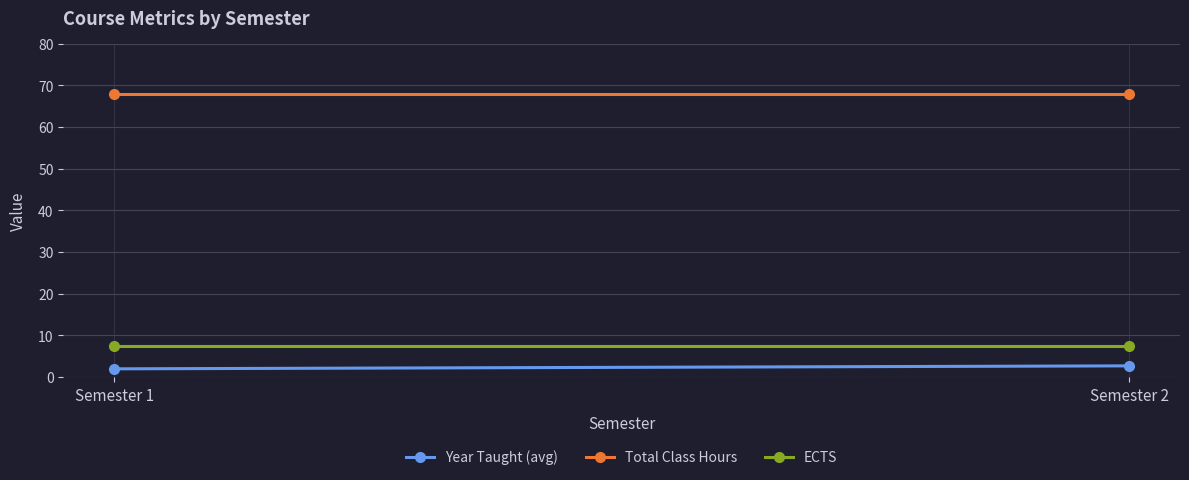

Reading left to right, transcribe all the data shown in this chart.

Year Taught (avg): 2.0	2.7
Total Class Hours: 68.0	68.0
ECTS: 7.5	7.5